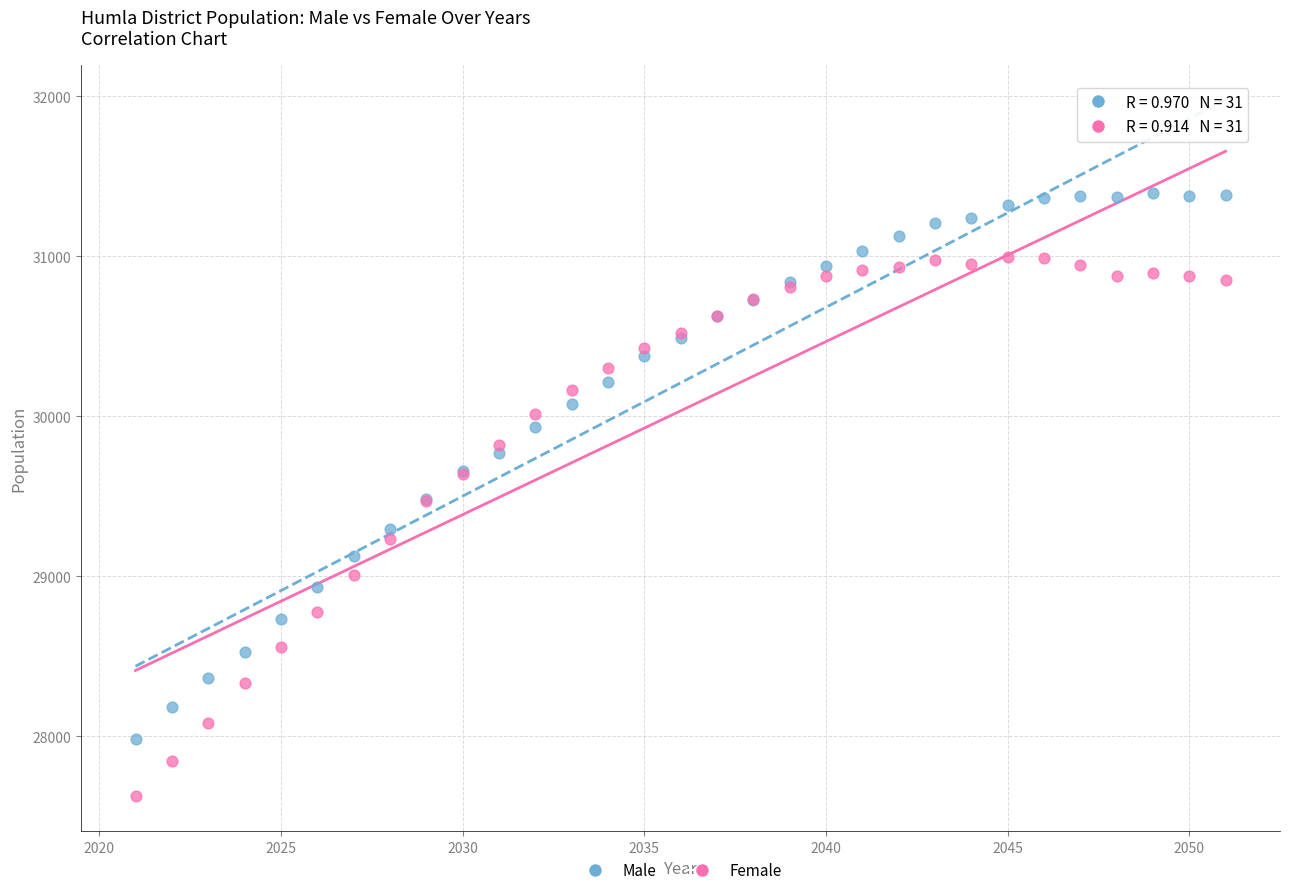

Which series reaches the maximum Y coordinate?

Male